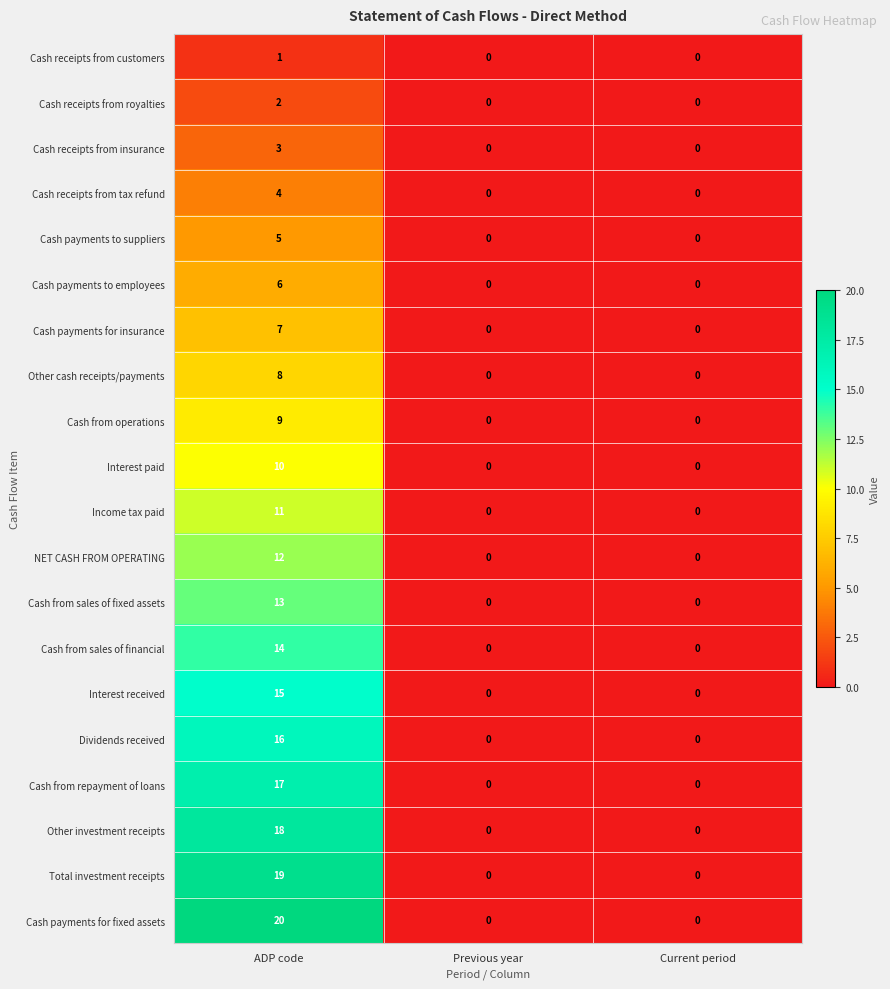

What is the maximum value shown in the chart?

20